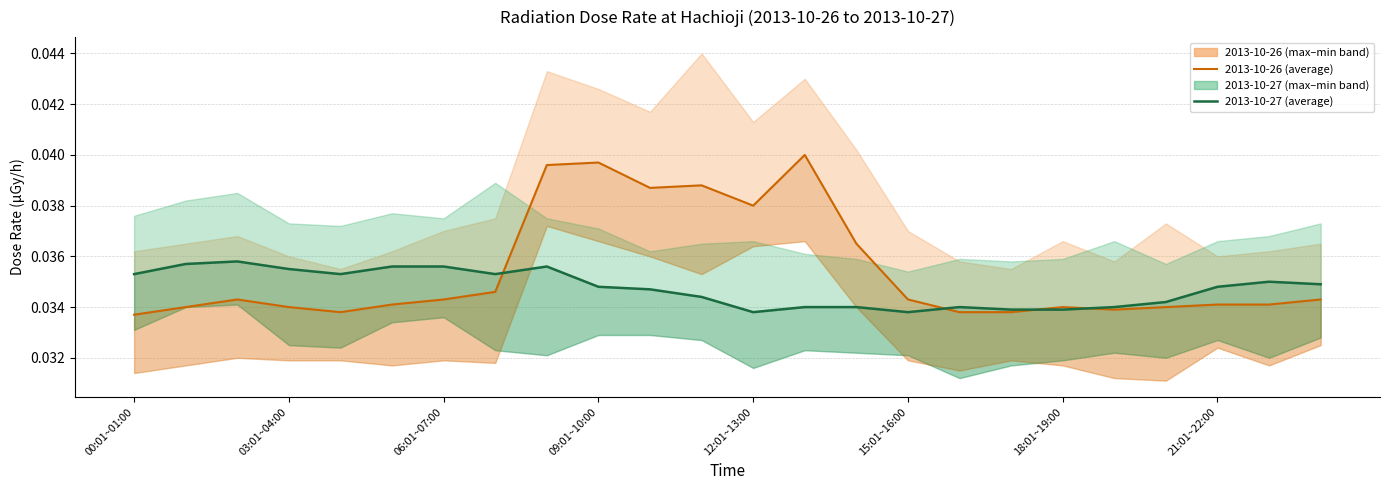

At 23, list the series in order from smallest to largest.

線量率 平均値 (average) 2013-10-26, 線量率 平均値 (average) 2013-10-27